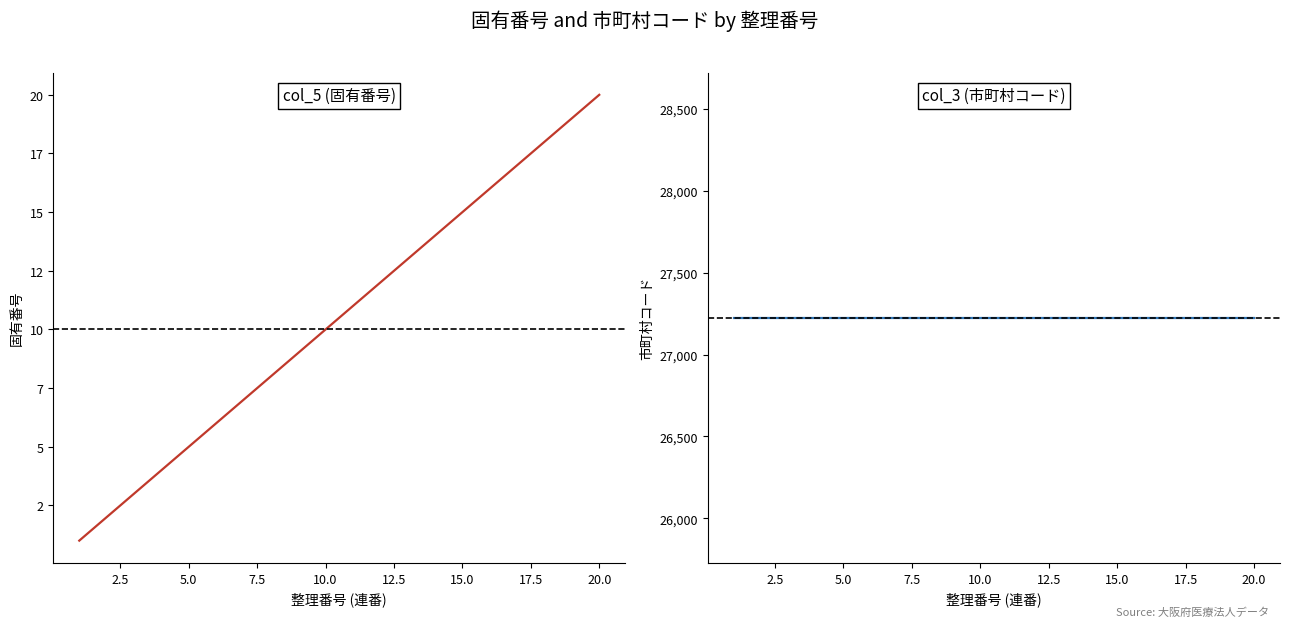

What is the total value across all series at 20.0?

27234